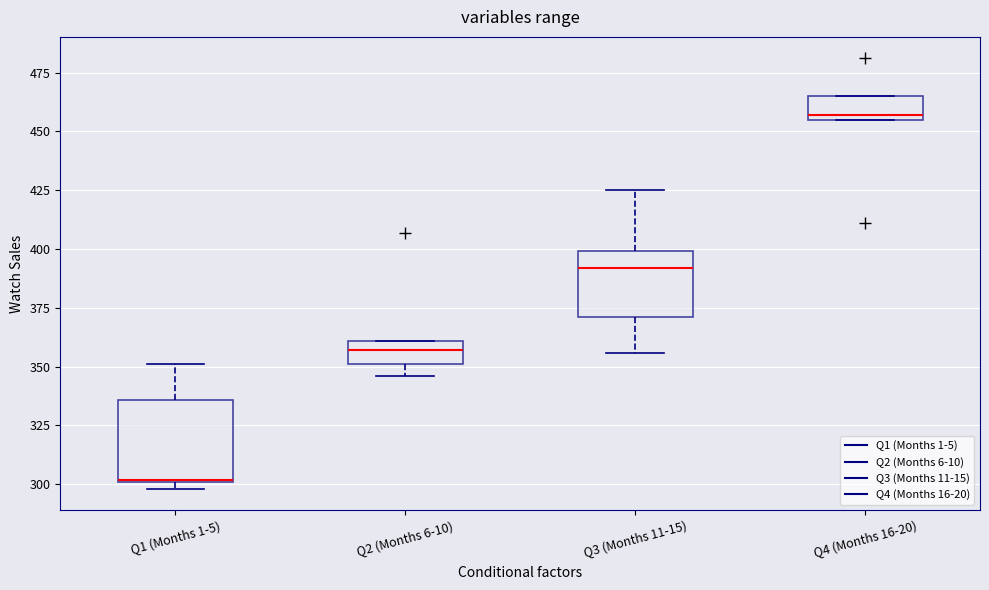

Reading left to right, transcribe this box plot: for each box, give where its median line is, the range the box spans, and where its two whiskers end, as read against the y-axis. The values are not printed on the chart, so give them approximately, as read against the axis.

Q1 (Months 1-5): median 300, box 300 to 335, whiskers 300 (just below the box's lower edge) to 350
Q2 (Months 6-10): median 355, box 350 to 360, whiskers 345 to 360
Q3 (Months 11-15): median 390, box 370 to 400, whiskers 355 to 425
Q4 (Months 16-20): median 455 (just above the box's lower edge), box 455 to 465, whiskers 455 to 465